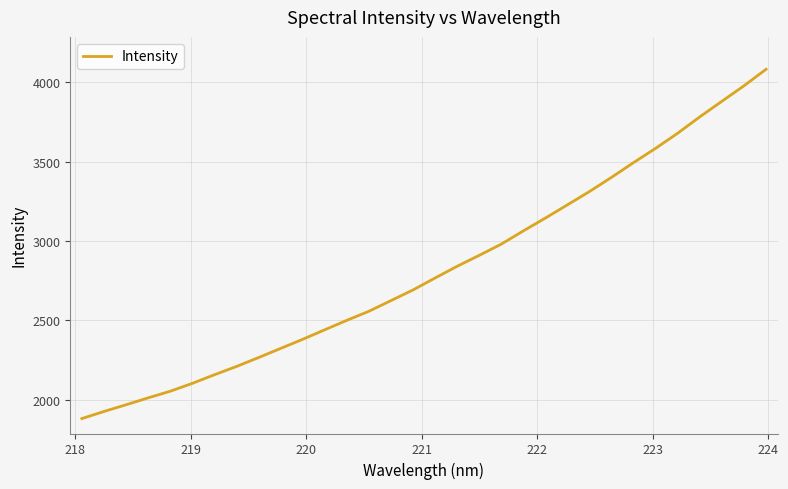

What is the minimum value shown in the chart?

1879.8